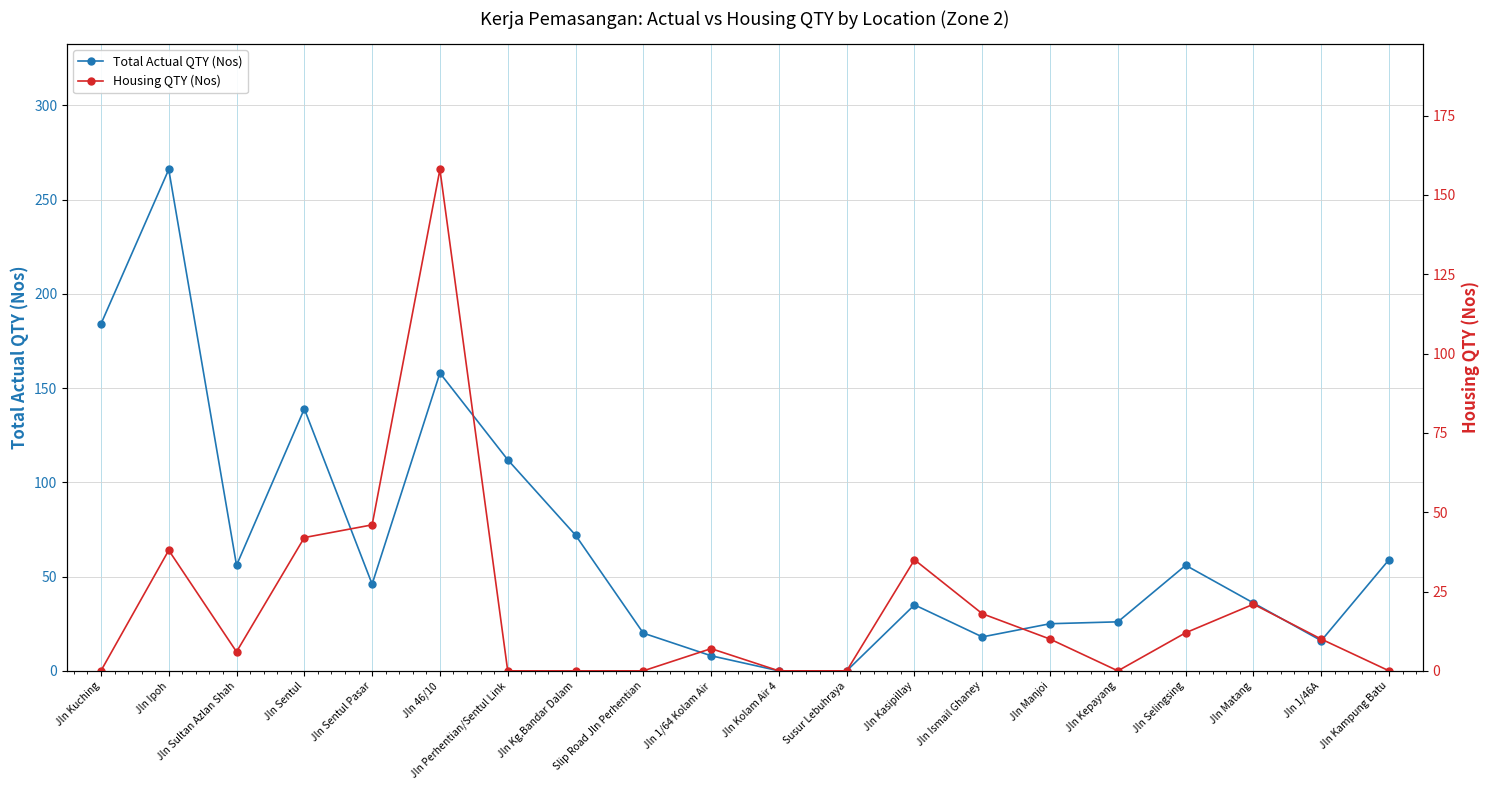

What is the average value of the Total Actual QTY (Nos) series?

67